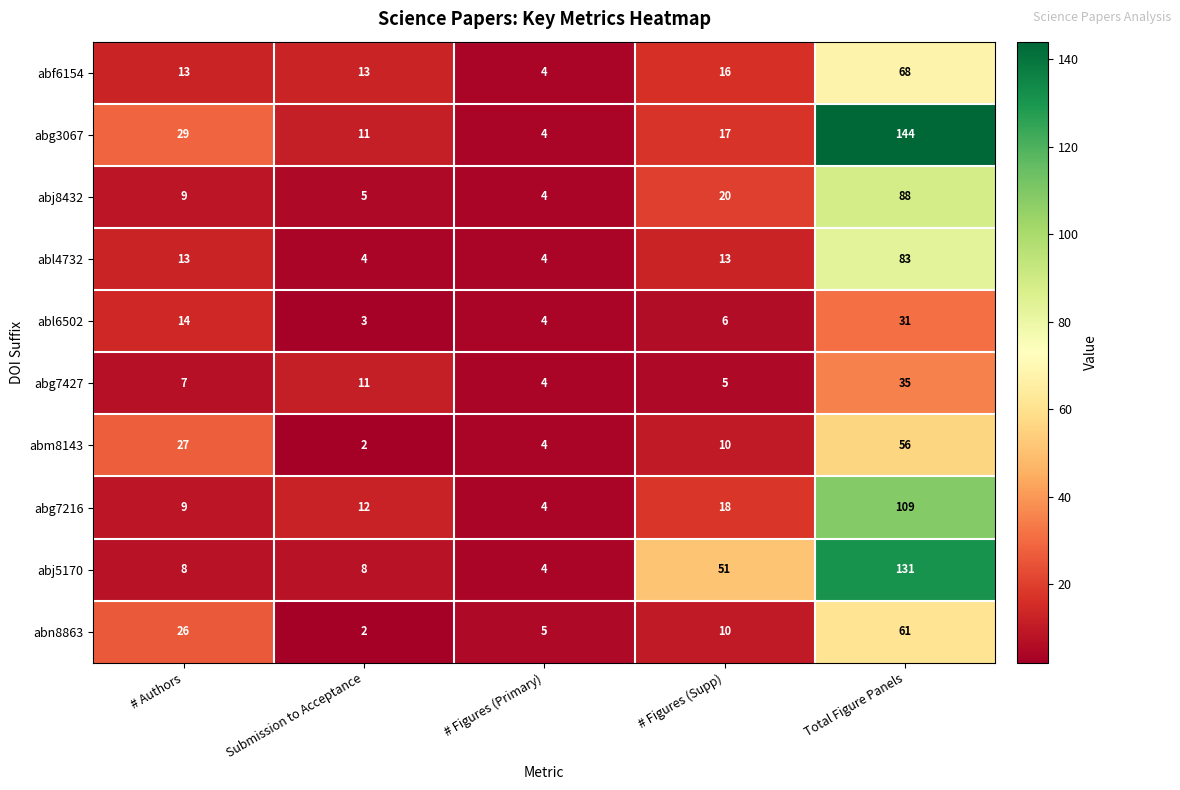

Between # Authors and Submission to Acceptance, which series saw the biggest shift?

abm8143